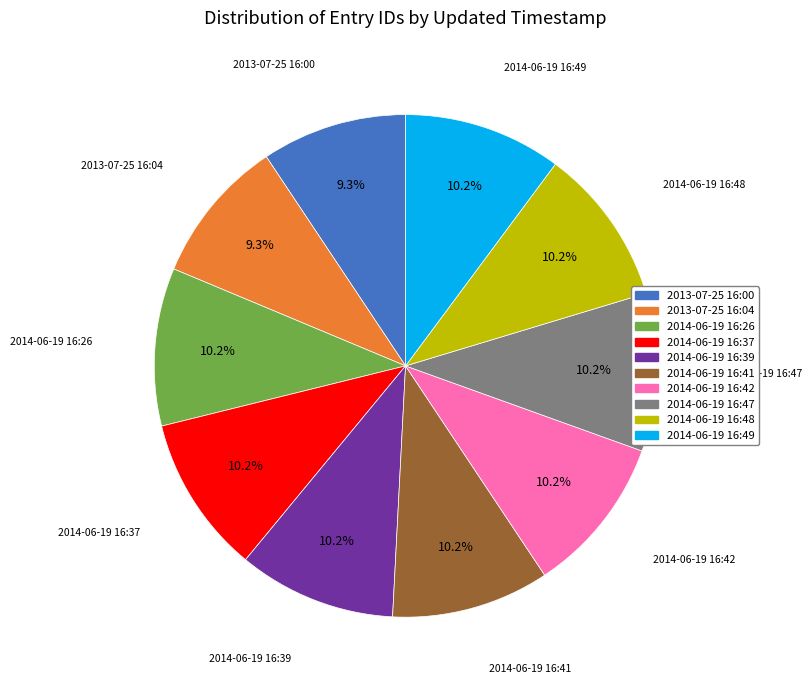

Does any single category account for the majority?

No